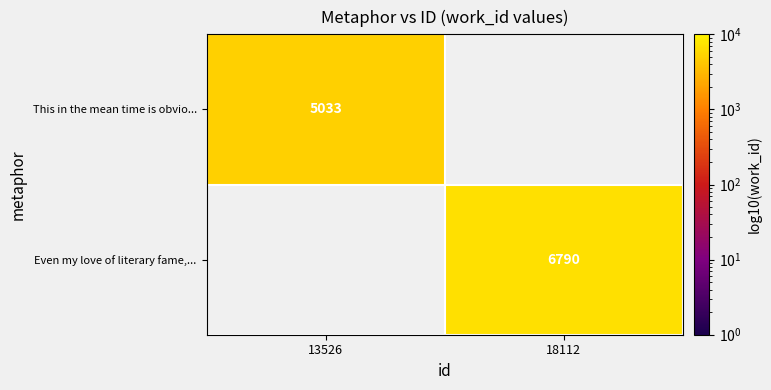

Count the number of data series in this chart.

2